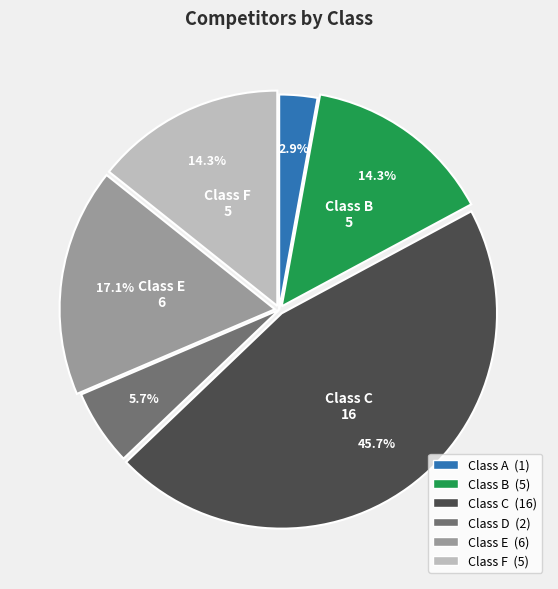

Does any single category account for the majority?

No